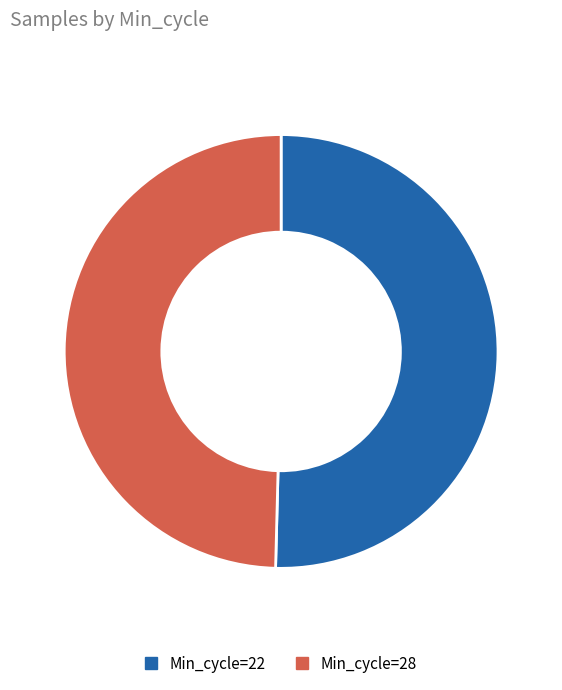

What is the smallest slice in the pie chart?

Min_cycle=28